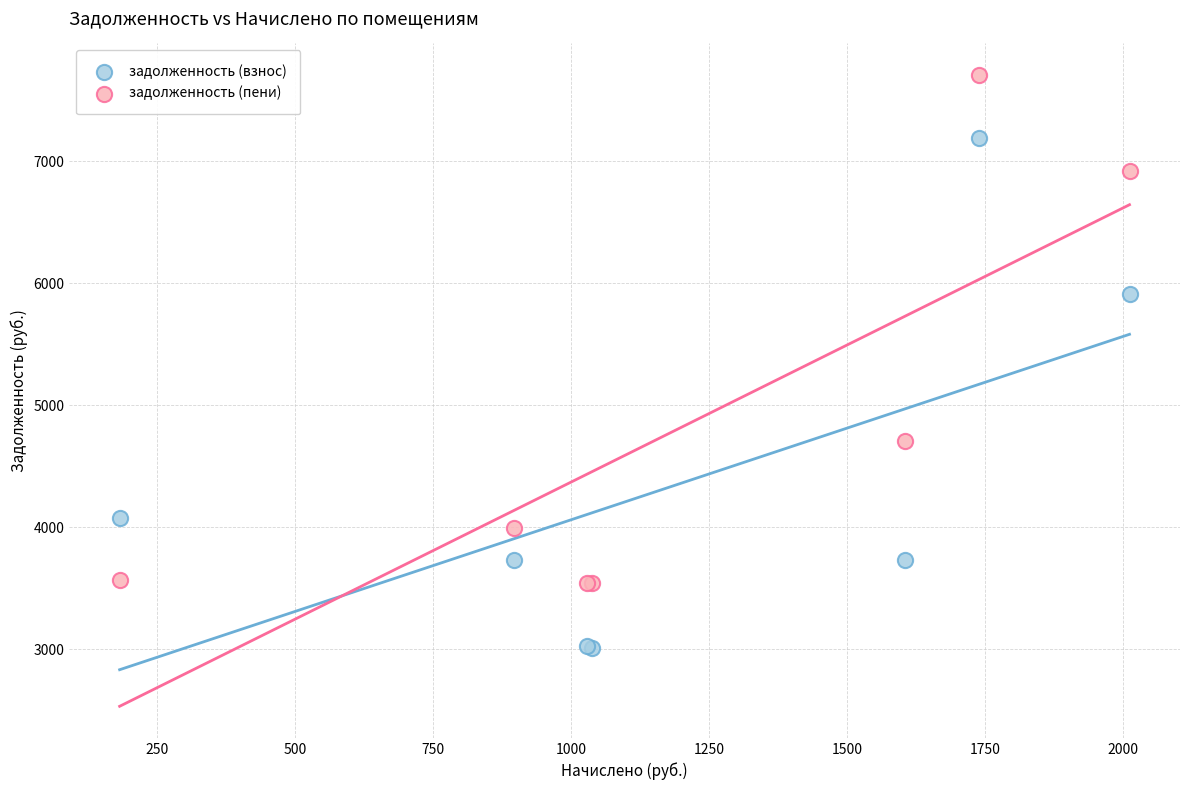

What are all the series names shown in the legend?

задолженность (взнос), задолженность (пени)